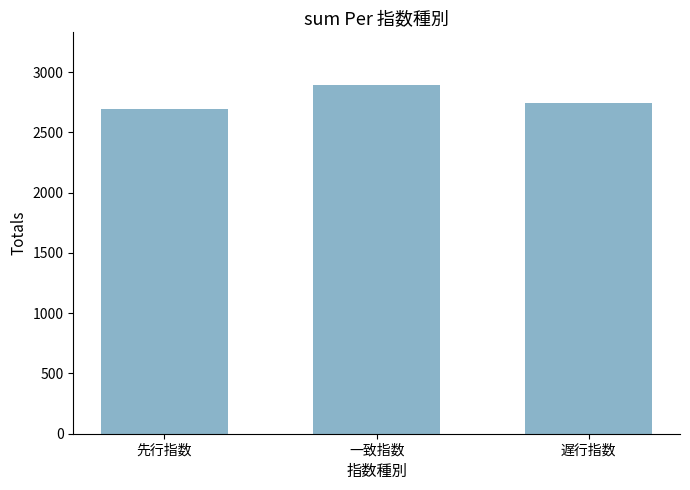

Reading right to left, transcribe all the data shown in this chart.

2741.9	2895.8	2690.5